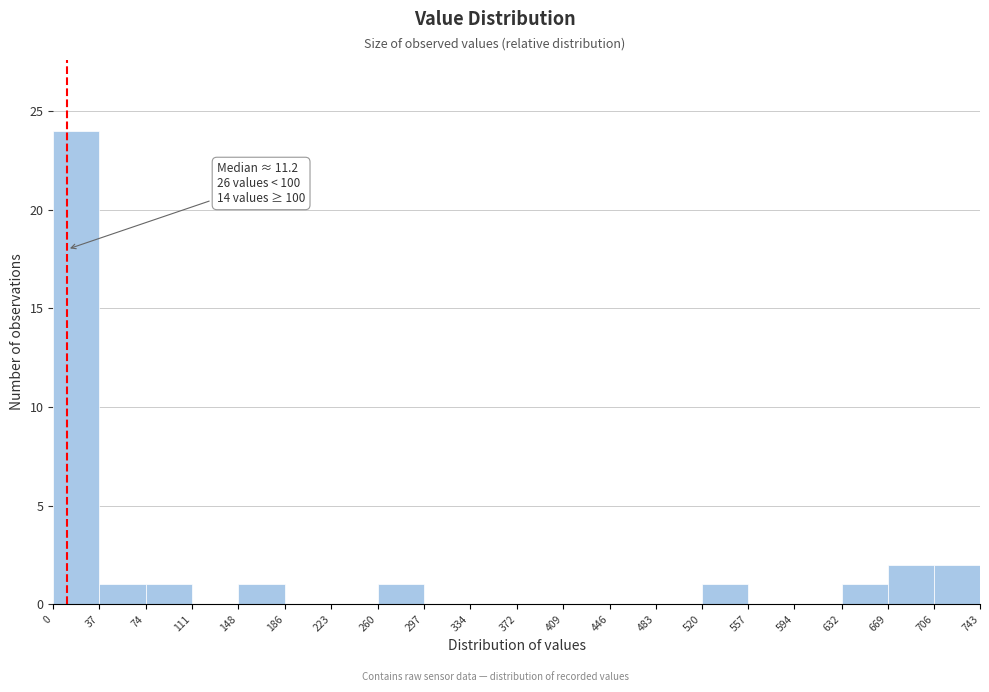

Over which range of the x-axis is the bar tallest?

0 to 37